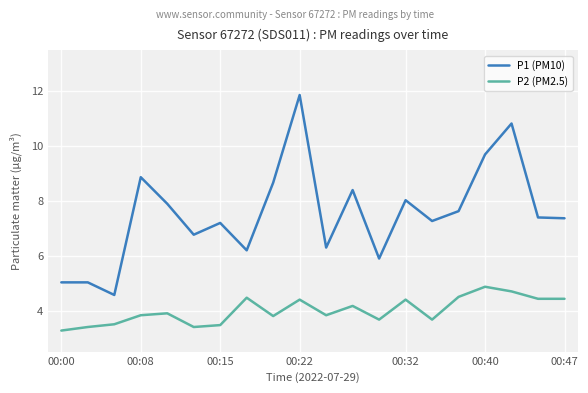

True or false: P1 (PM10) and P2 (PM2.5) cross at least once.

False